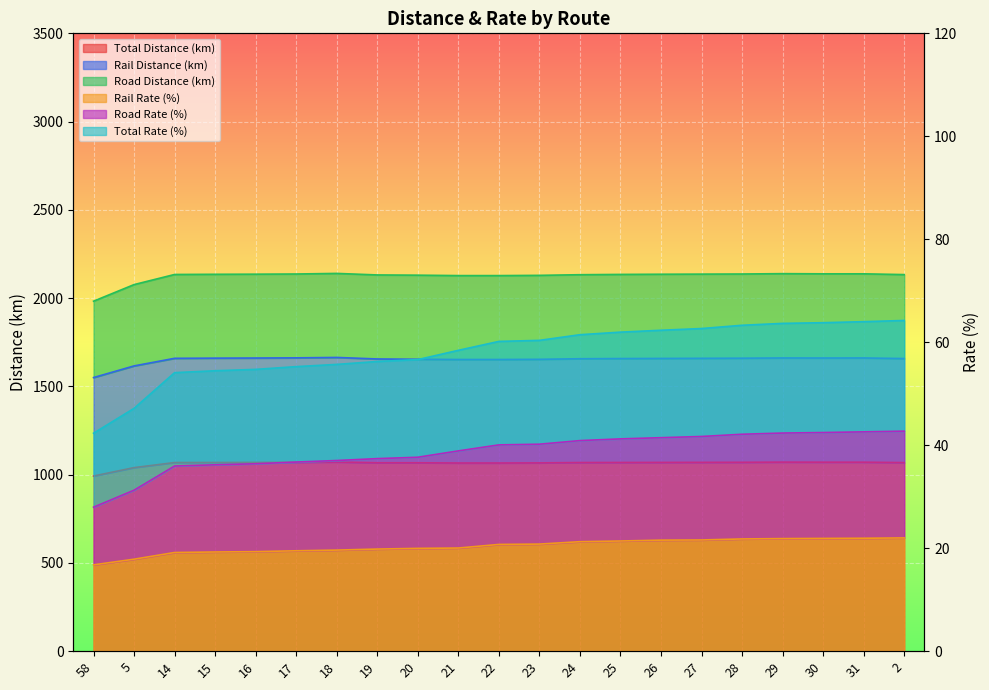

What is the greatest value displayed?

2140.0